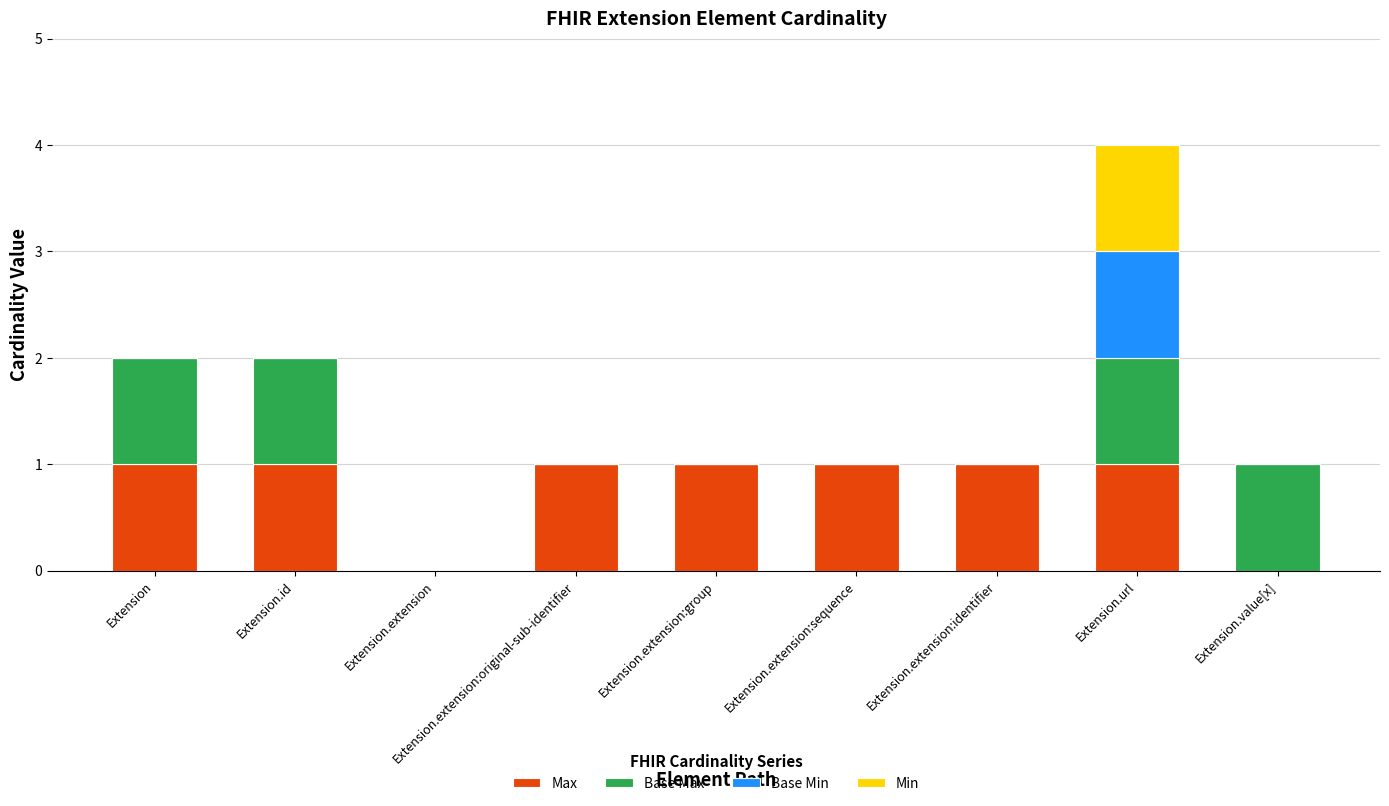

What is the sum of all Max values?

7